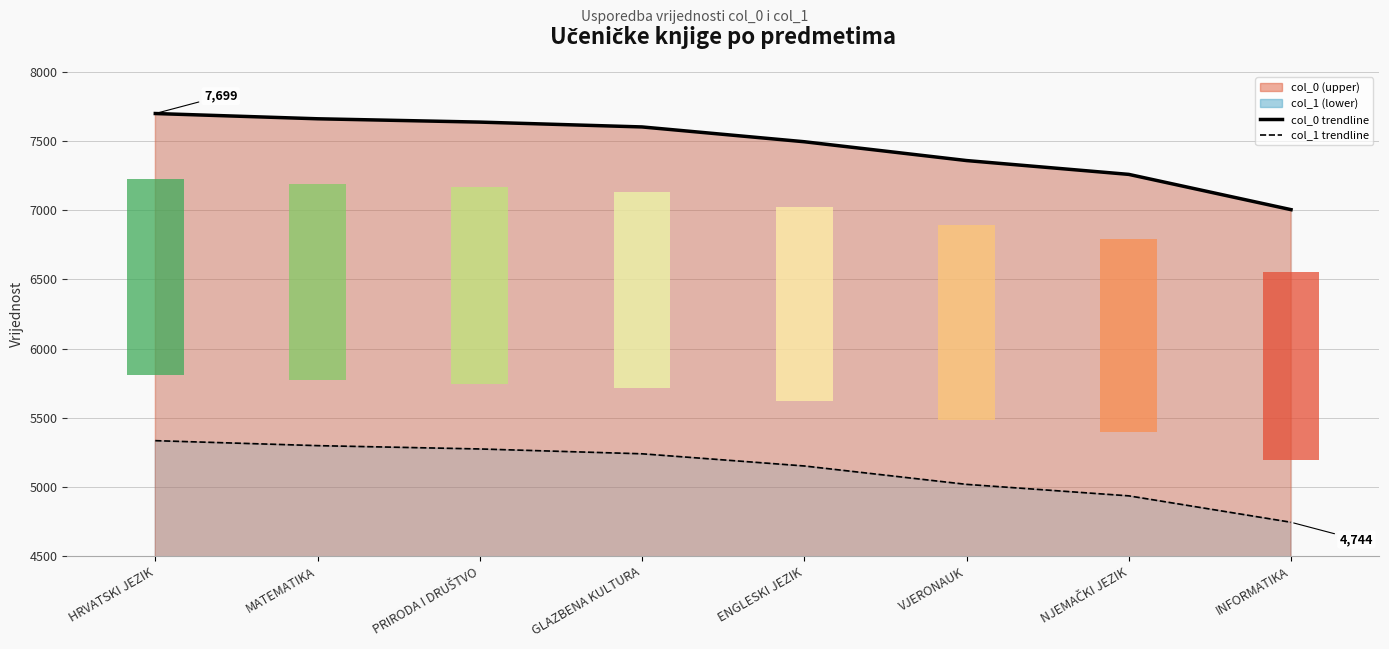

The col_1 trendline series shows 8253 at INFORMATIKA. True or false?

False